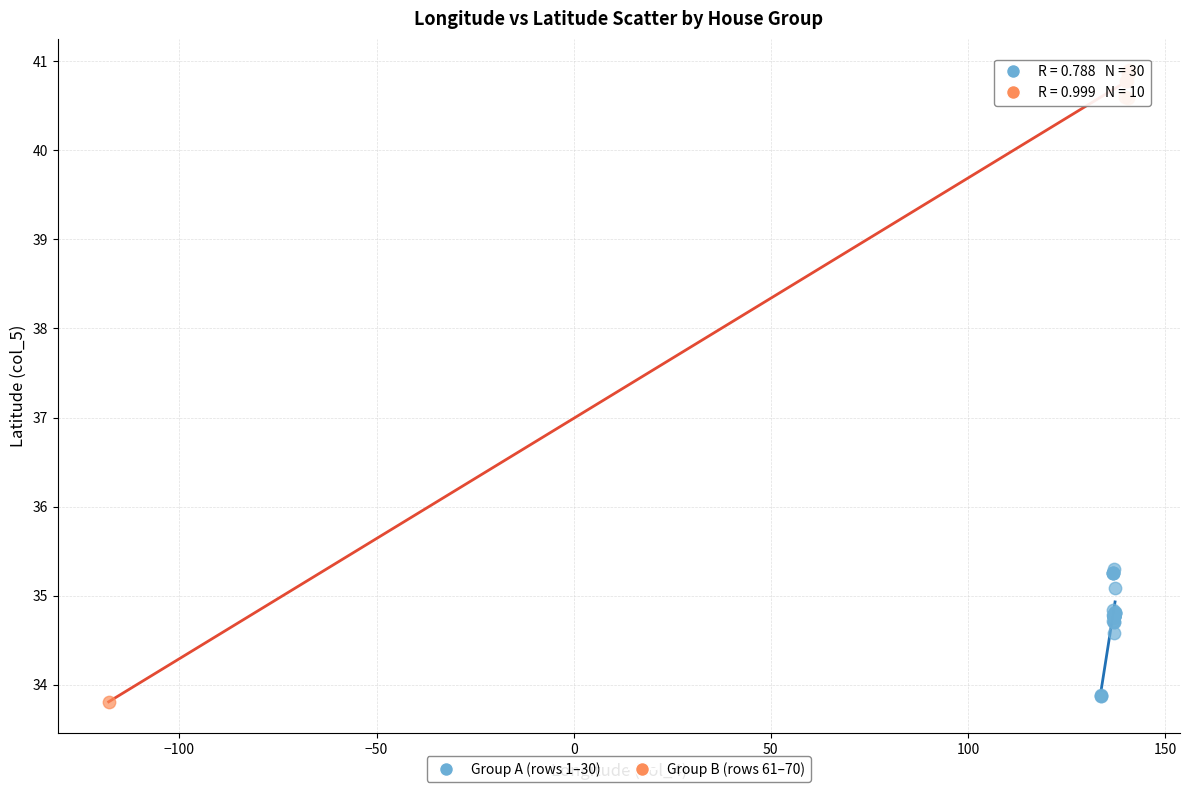

Which series reaches the maximum Y coordinate?

Group B (rows 61–70)